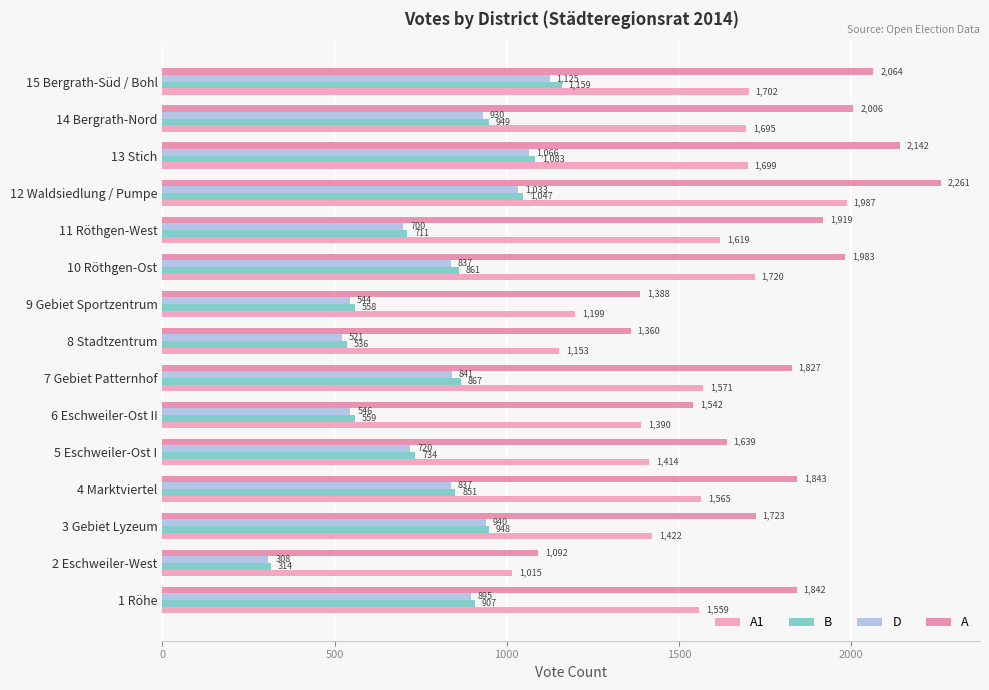

What are all the series names shown in the legend?

A1, B, D, A